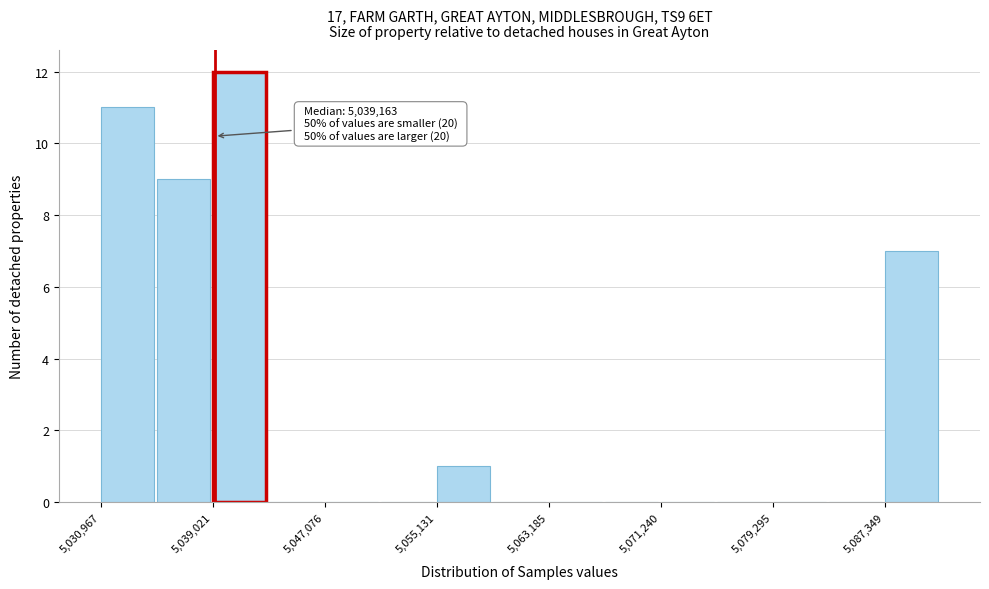

Over which range of the x-axis is the bar tallest?

5039000 to 5043000